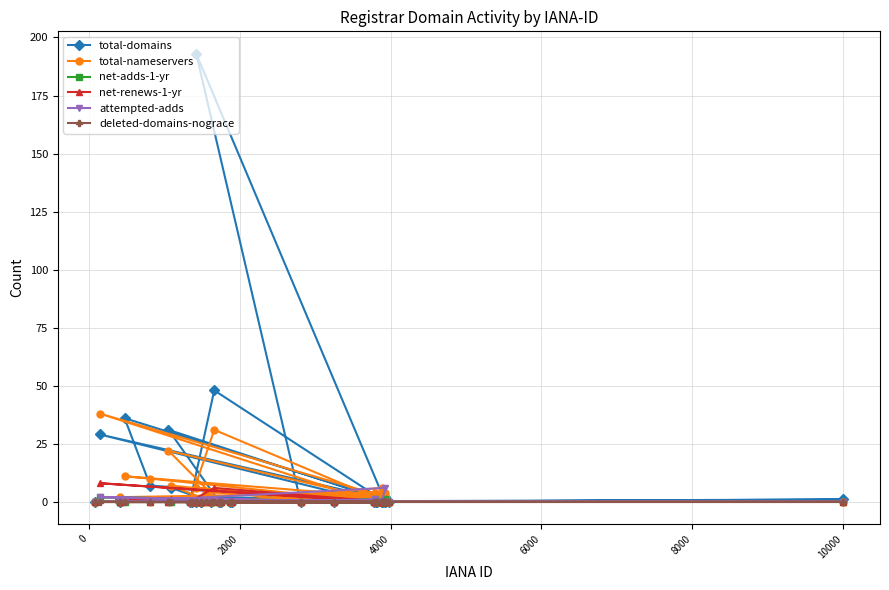

Which series has the widest spread of values?

total-domains